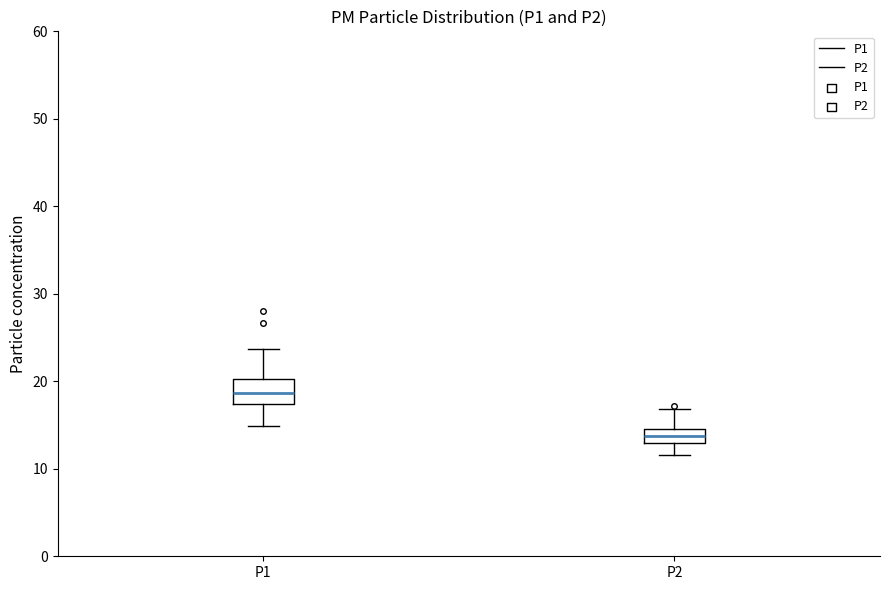

Reading left to right, read every box against the y-axis: the position of its median line, the range the box covers, and the ends of its whiskers. The values are not printed on the chart, so give them approximately, as read against the axis.

P1: median 19, box 17 to 20, whiskers 15 to 24
P2: median 14, box 13 to 15, whiskers 12 to 17